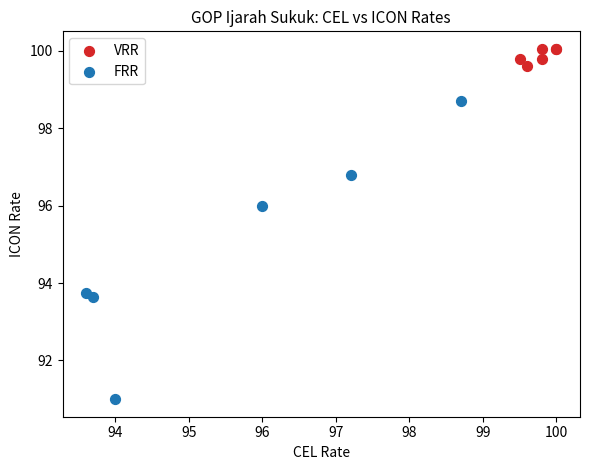

Which series contains the highest Y value?

VRR